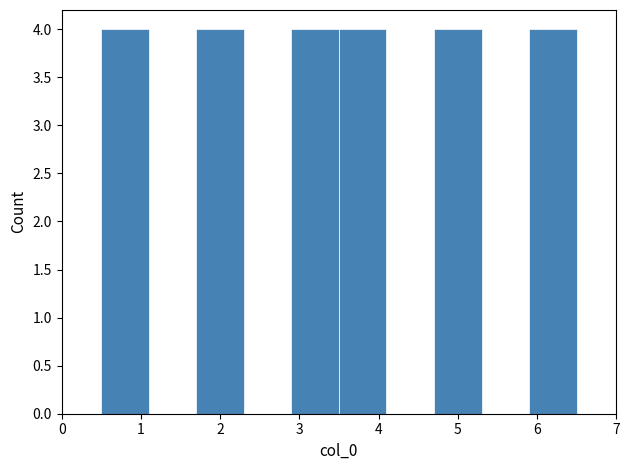

Reading left to right, list every bar in this chart as the range it spans on the x-axis followed by its height. The values are not printed on the chart, so give them approximately, as read against the axis.

0.5 to 1.1: 4
1.1 to 1.7: 0
1.7 to 2.3: 4
2.3 to 2.9: 0
2.9 to 3.5: 4
3.5 to 4.1: 4
4.1 to 4.7: 0
4.7 to 5.3: 4
5.3 to 5.9: 0
5.9 to 6.5: 4